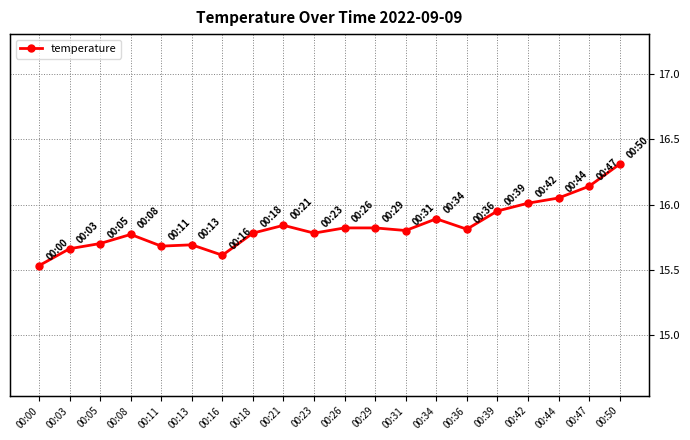

What is the greatest value displayed?

16.3